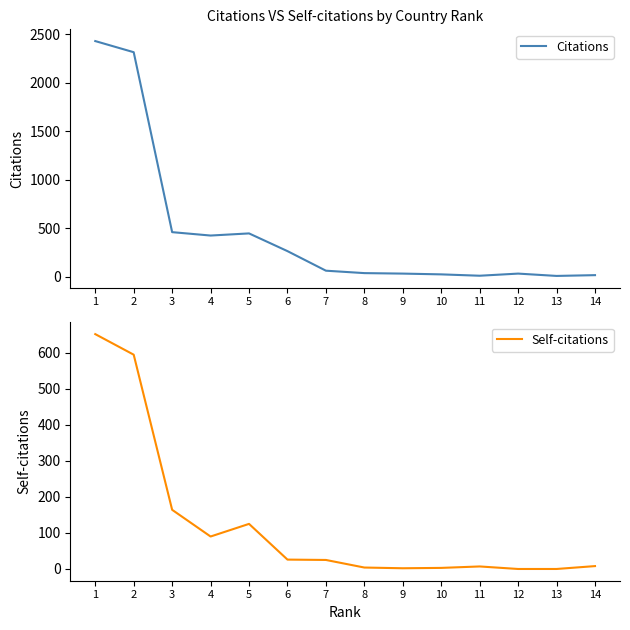

Reading left to right, extract all data points from this chart.

Citations: 2431	2316	458	423	445	262	60	35	30	22	8	30	6	14
Self-citations: 651	594	164	90	125	26	25	4	2	3	7	0	0	8